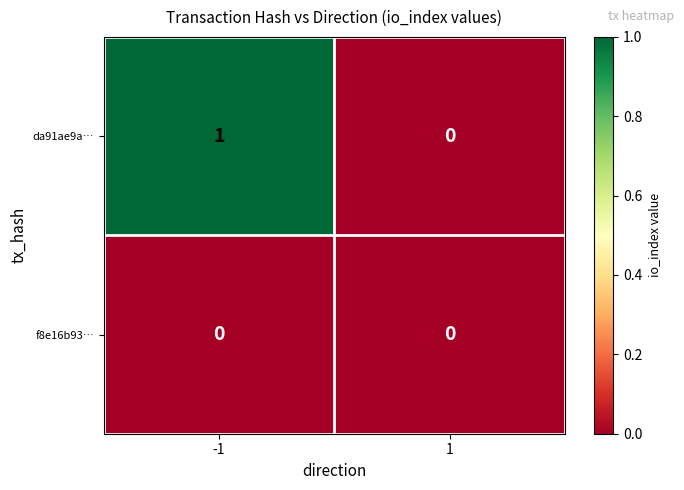

Reading right to left, list all the values displayed in this chart.

da91ae9a…: 1=0	-1=1
f8e16b93…: 1=0	-1=0